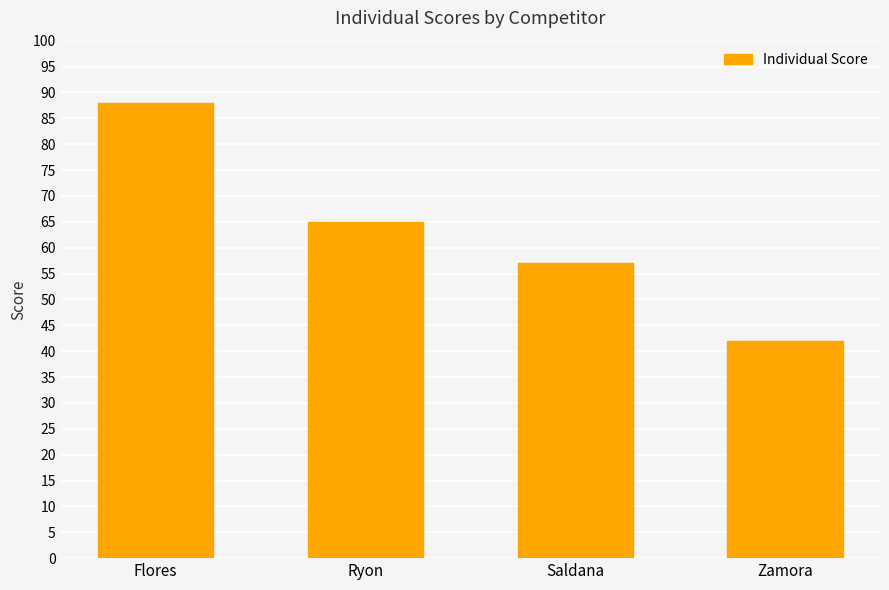

Count the values in the range 57 to 88.

3